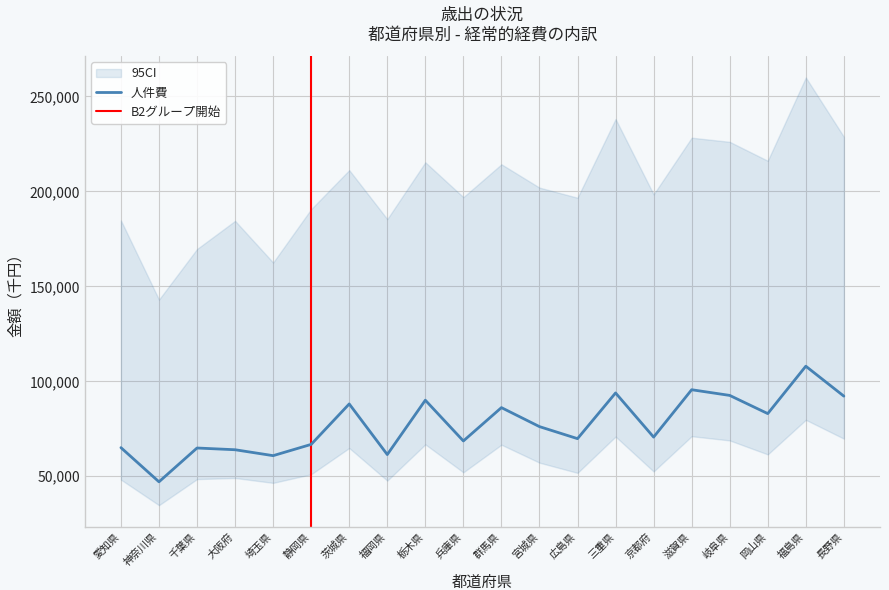

At which label does 人件費 reach its peak?

福島県